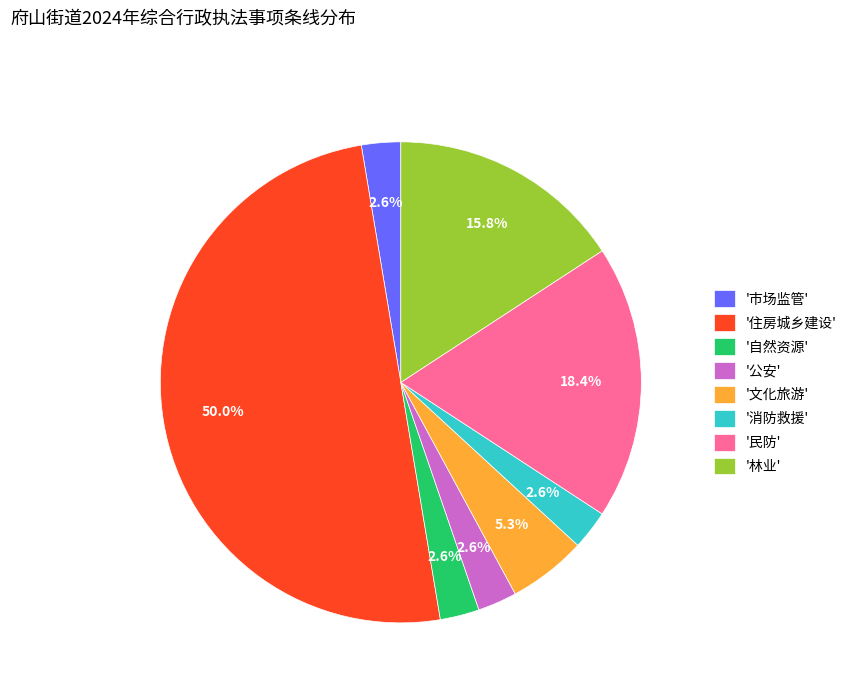

Count the number of slices in the pie.

8